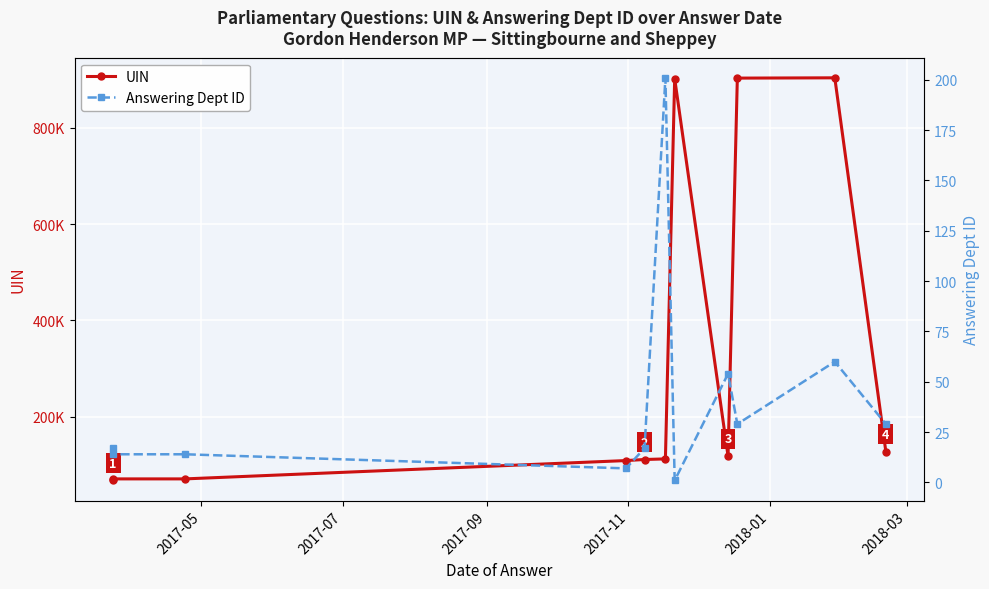

At how many categories does at least one series exceed 730754?

3